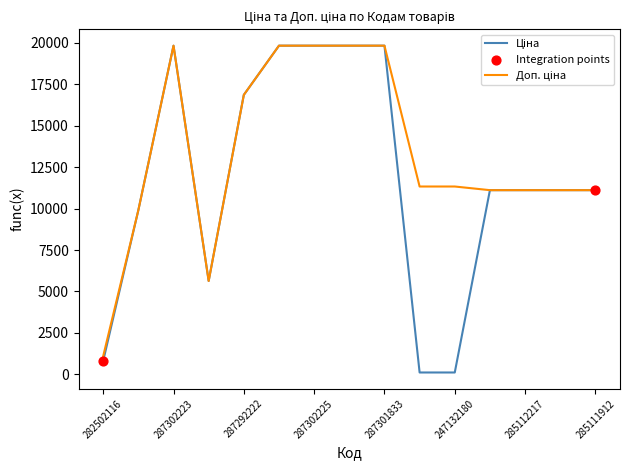

Which series has the largest total across all categories?

Доп. ціна